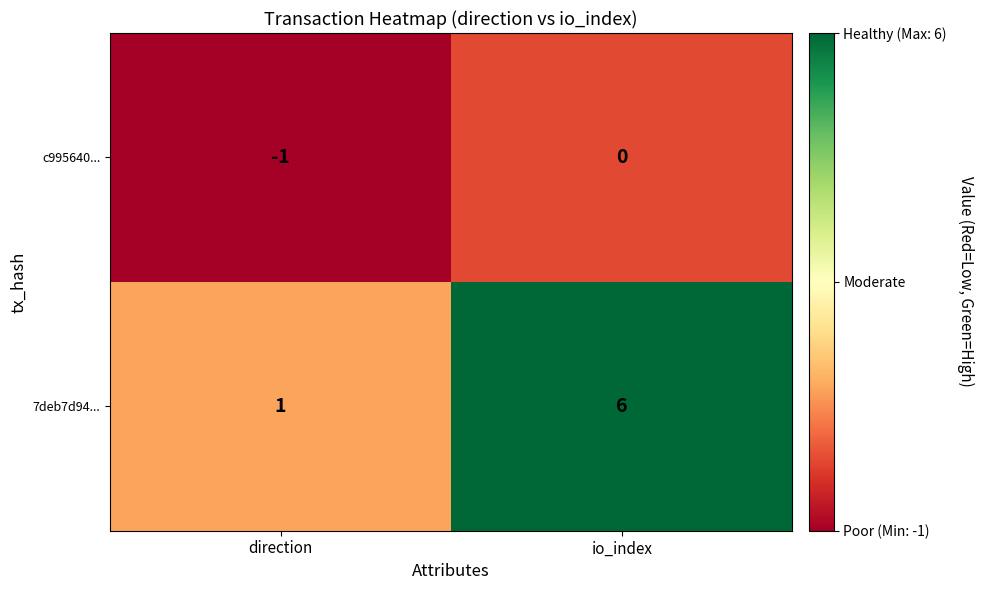

Is it true that c995640... equals 0 at io_index?

True